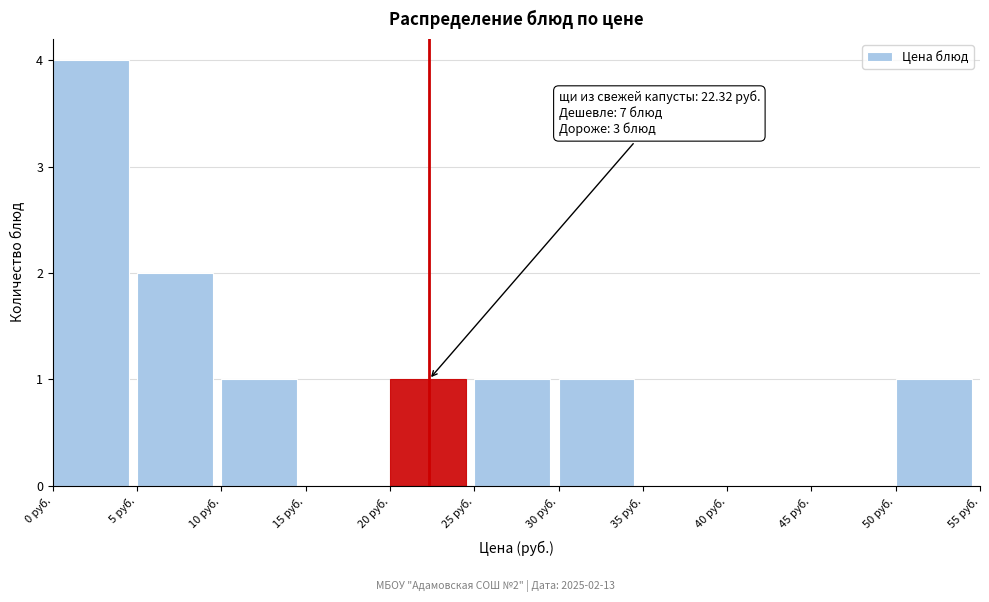

Over which range of the x-axis is the bar tallest?

0 to 5